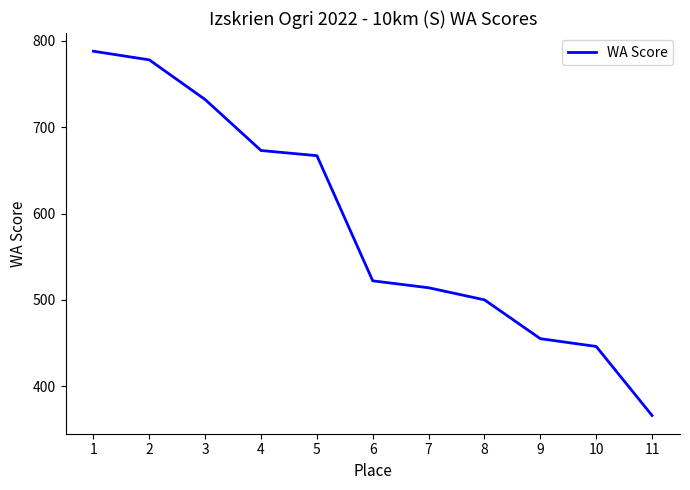

Reading right to left, extract all data points from this chart.

366	446	455	500	514	522	667	673	732	778	788